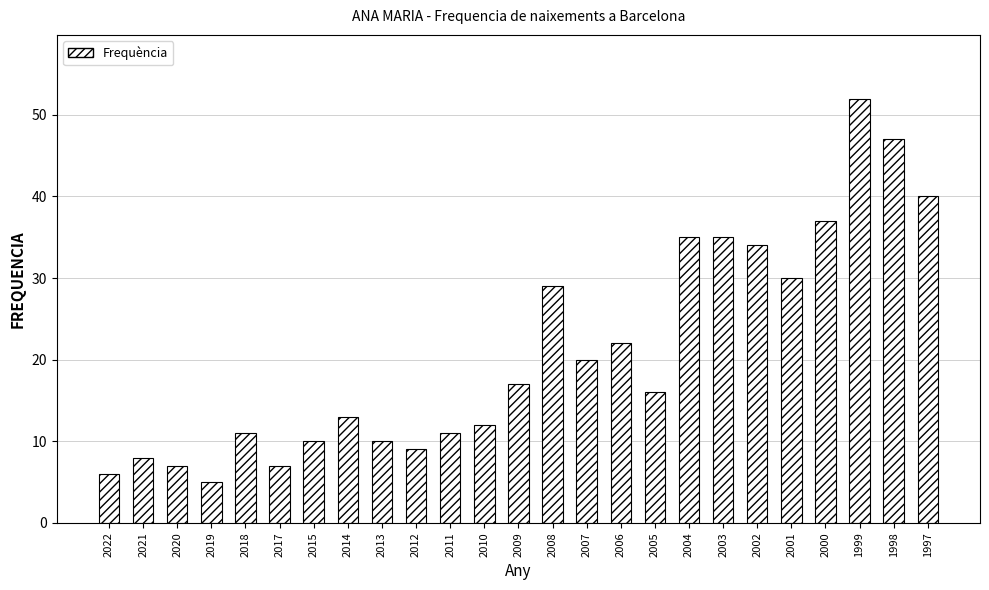

At which label is the value closest to 28?

2008